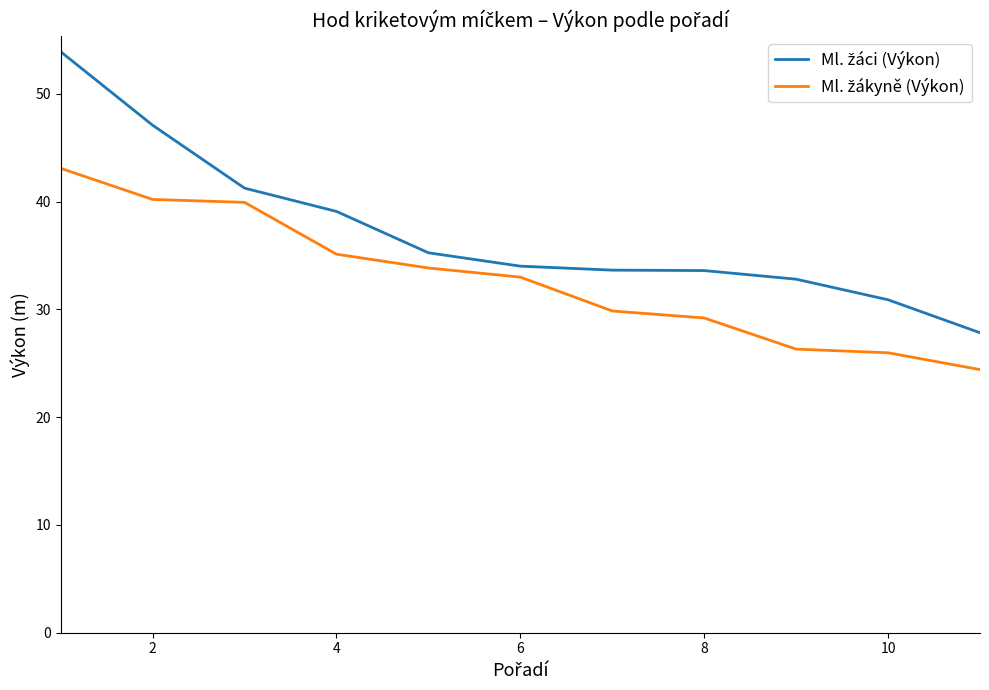

What is the minimum value shown in the chart?

24.4